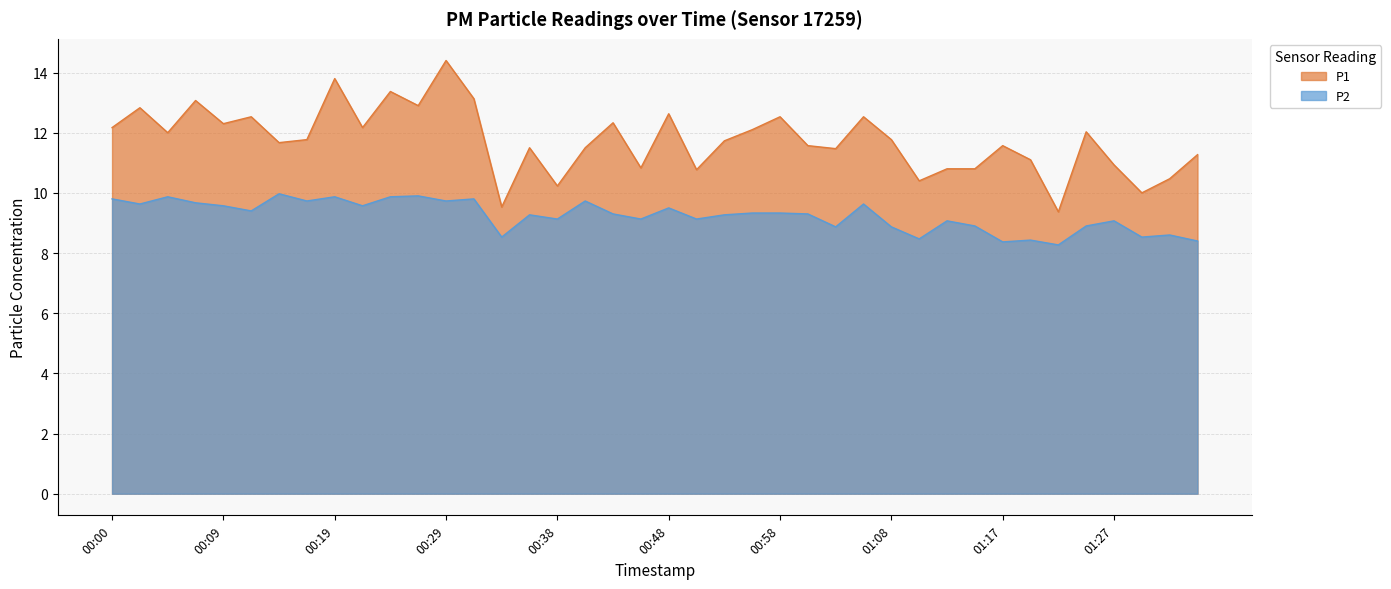

The value of P2 at 01:25 is 15.8. True or false?

False